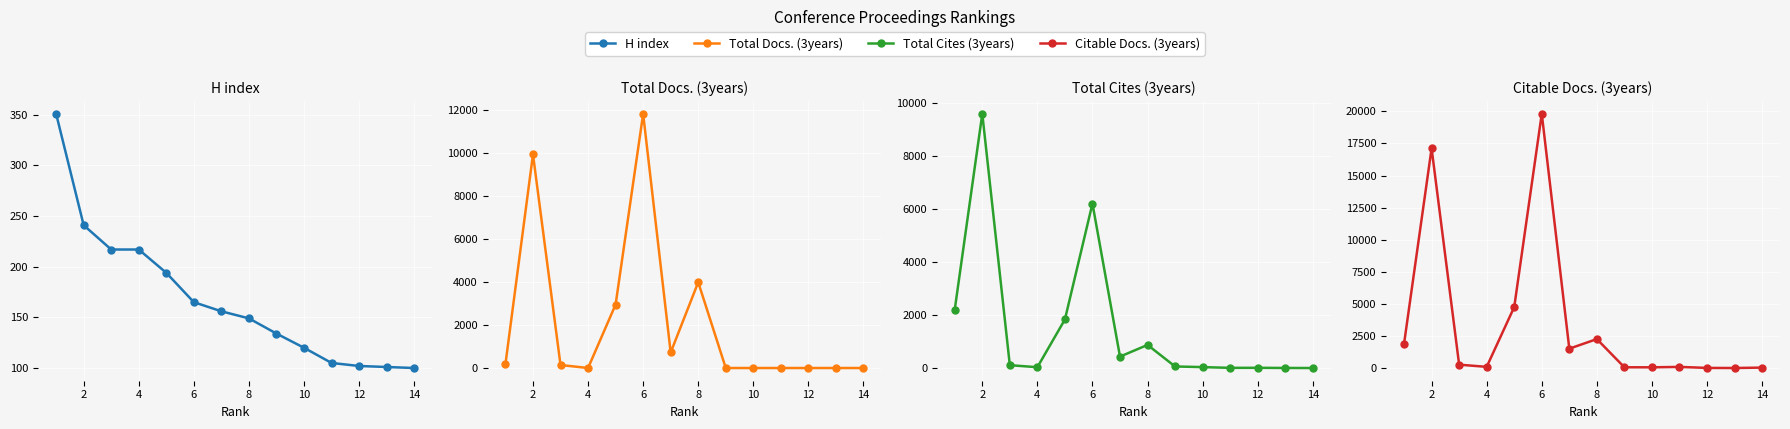

What is the total value across all series at 2?

36885